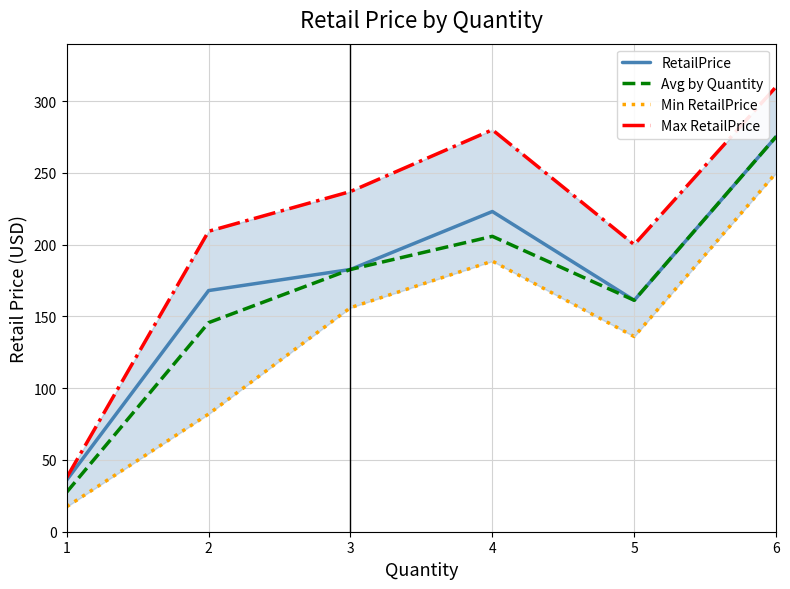

List the labels in order of Min RetailPrice value, largest first.

6, 4, 3, 5, 2, 1